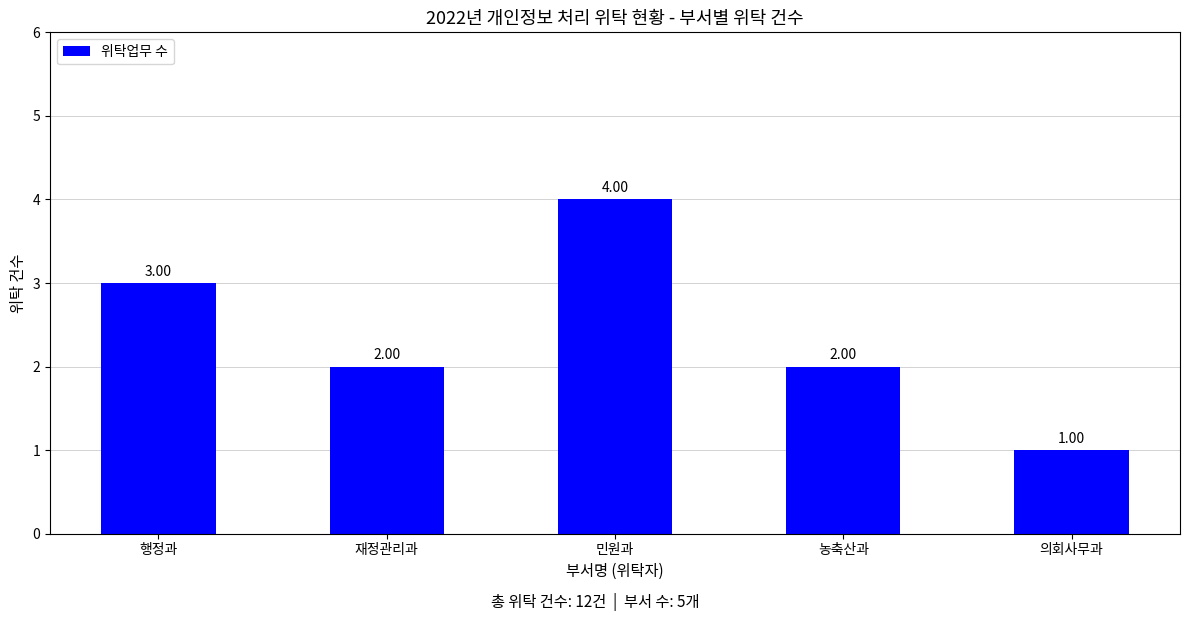

Does the chart contain any negative values?

No